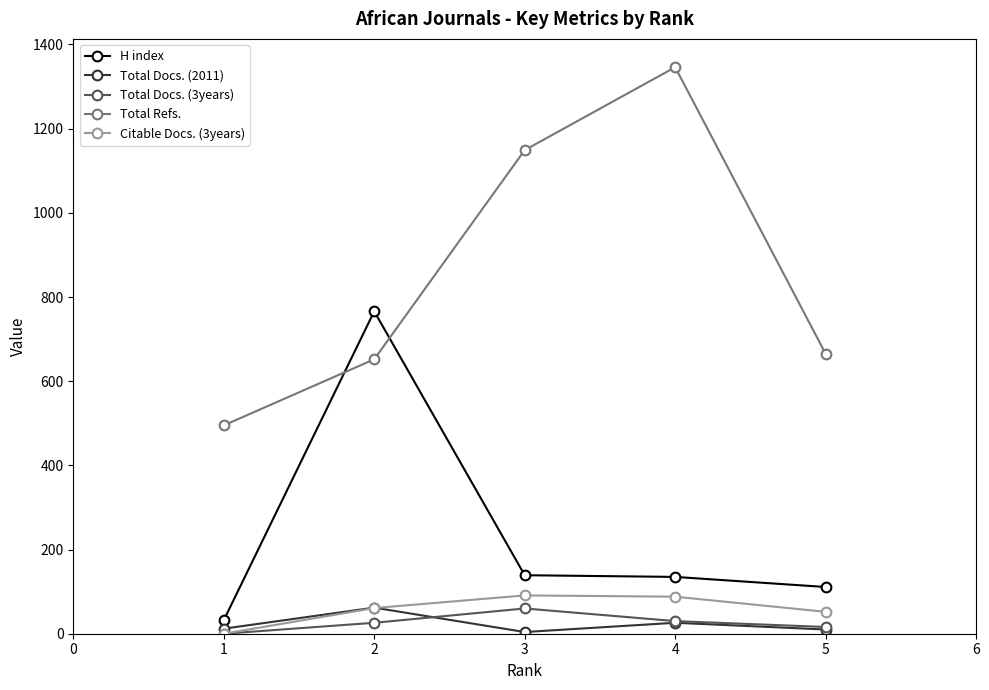

At which category does Total Refs. reach its first local peak?

4